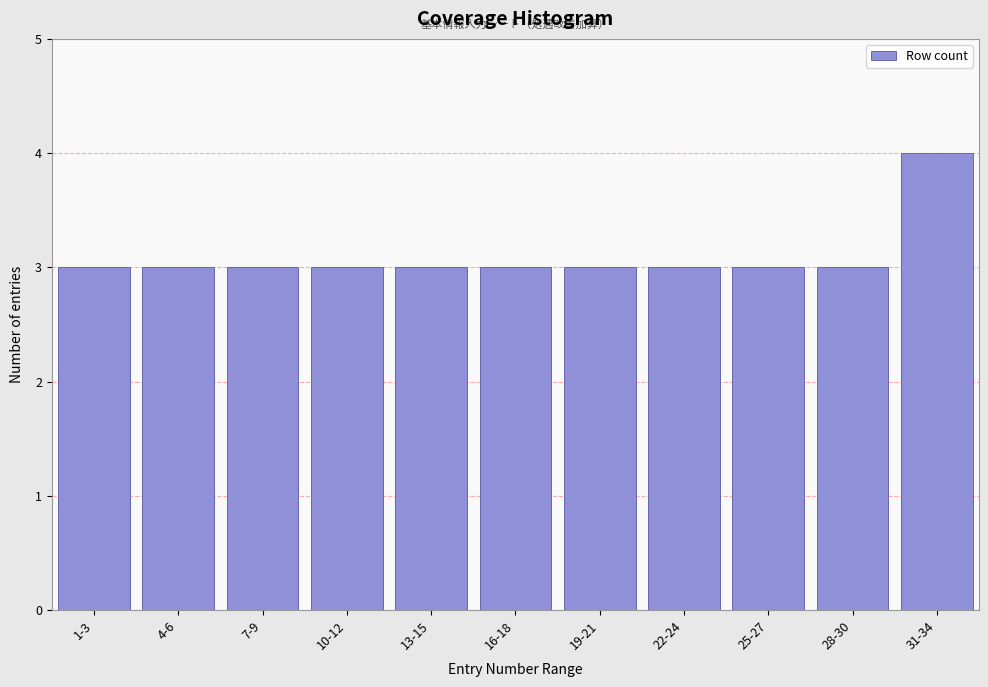

Reading right to left, extract all data points from this chart.

31-34=4	28-30=3	25-27=3	22-24=3	19-21=3	16-18=3	13-15=3	10-12=3	7-9=3	4-6=3	1-3=3